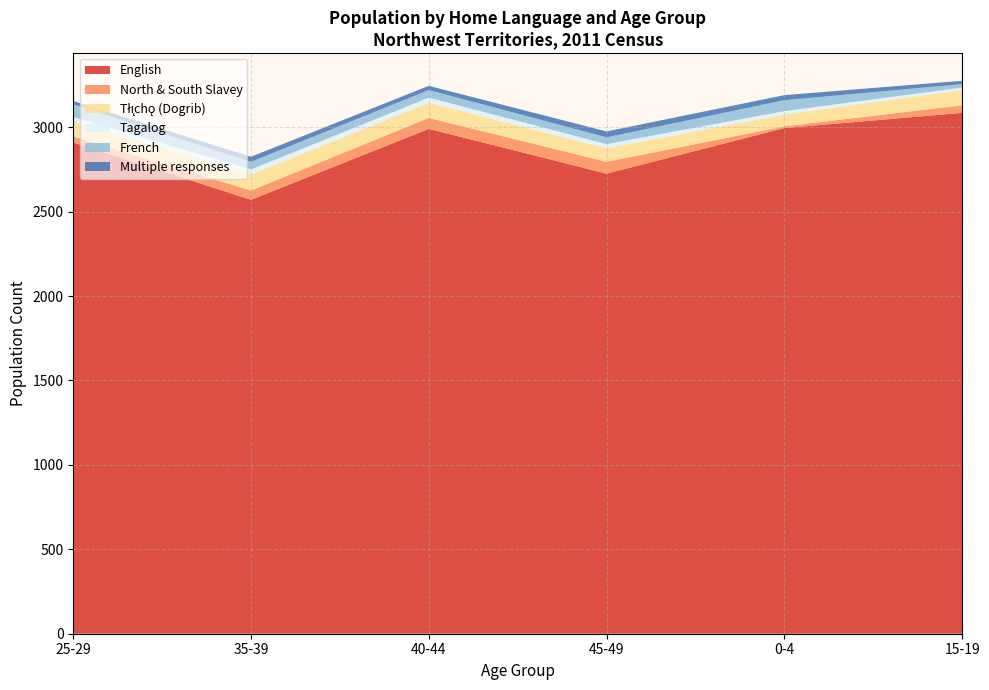

Reading left to right, transcribe all the data shown in this chart.

English: 25-29=2910	35-39=2570	40-44=2990	45-49=2725	0-4=2995	15-19=3085
North & South Slavey: 25-29=35	35-39=55	40-44=65	45-49=70	0-4=10	15-19=45
Tłı̨chǫ (Dogrib): 25-29=90	35-39=95	40-44=90	45-49=80	0-4=70	15-19=90
Tagalog: 25-29=25	35-39=30	40-44=30	45-49=25	0-4=20	15-19=15
French: 25-29=75	35-39=45	40-44=45	45-49=40	0-4=65	15-19=20
Multiple responses: 25-29=20	35-39=30	40-44=25	45-49=35	0-4=30	15-19=20